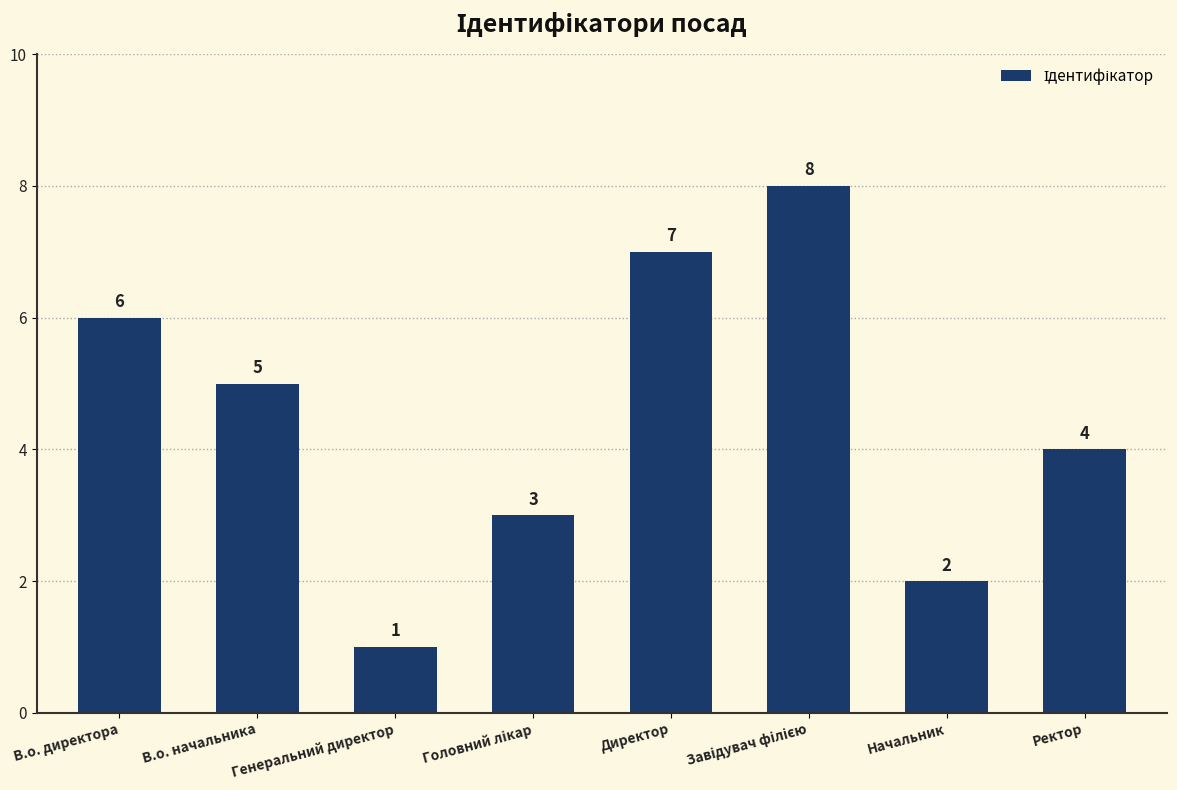

What is the label of the 3rd bar from the left?

Генеральний директор